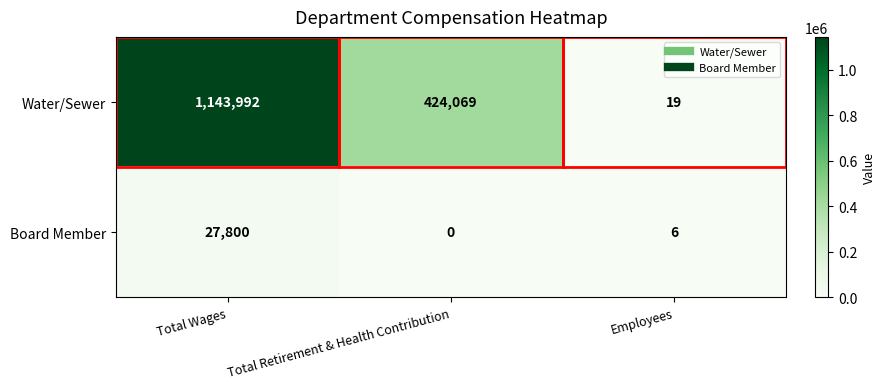

Rank the series at Employees from lowest to highest value.

Board Member, Water/Sewer